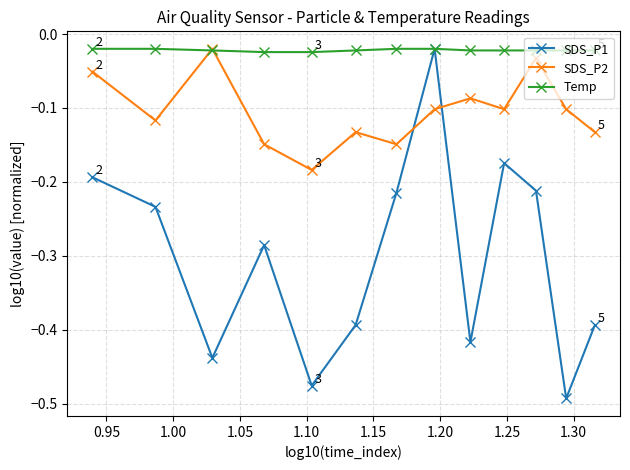

How many interior local peaks does the SDS_P1 series have?

3